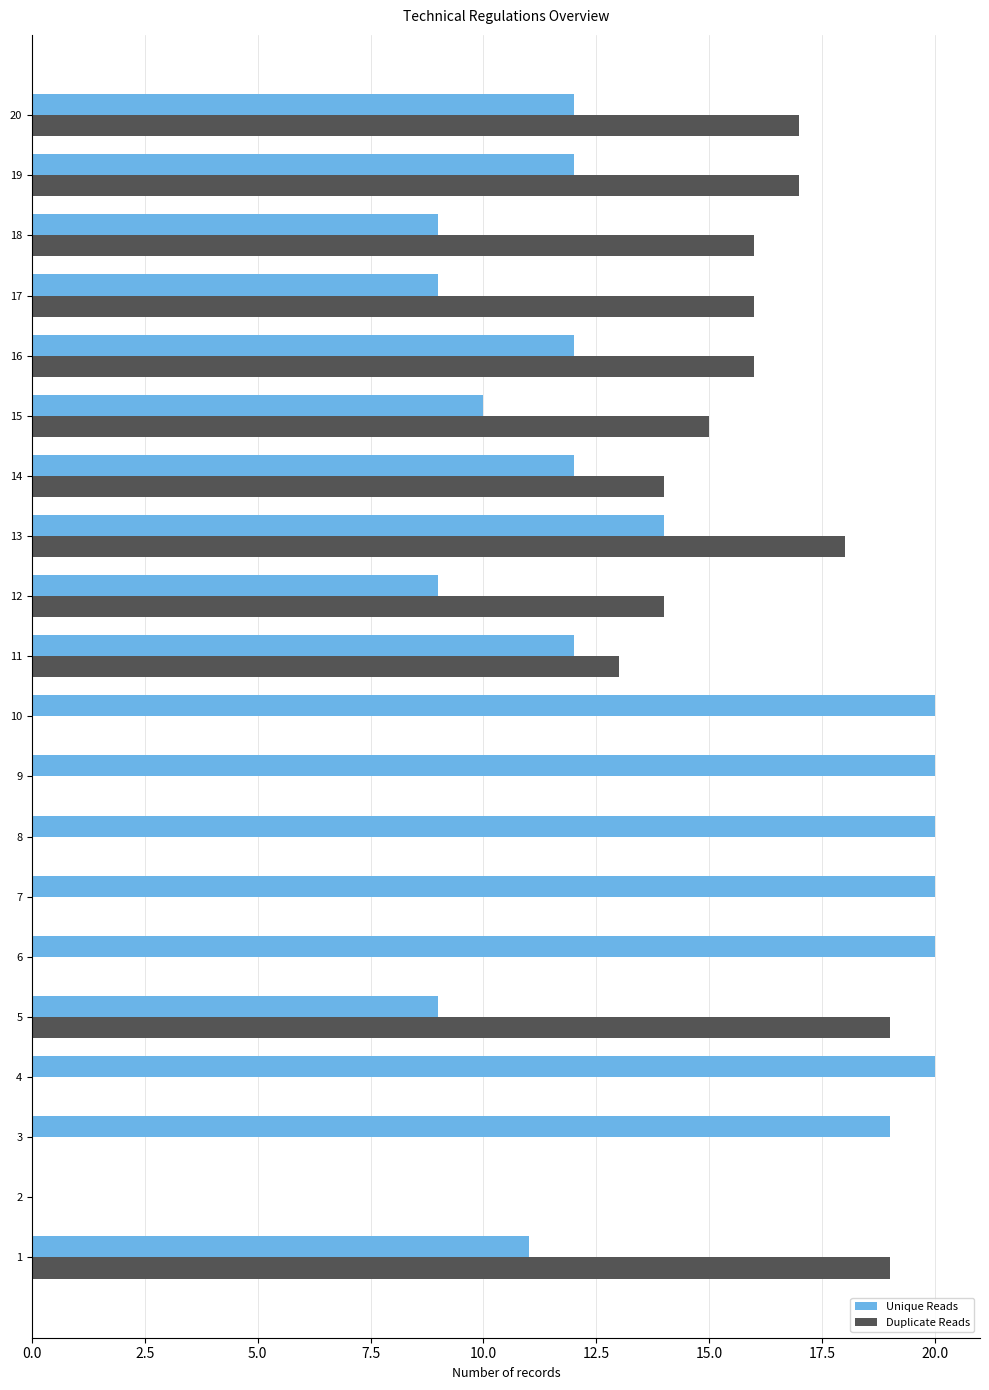

Is the value of Unique Reads at 13 greater than the value of Duplicate Reads at 18?

No